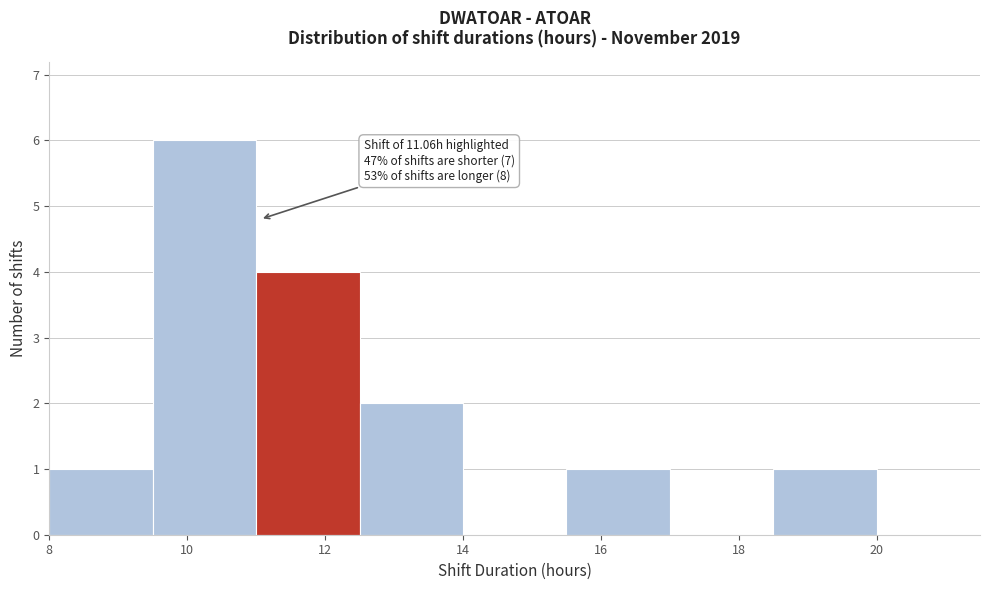

Over which range of the x-axis is the bar tallest?

9.5 to 11.0